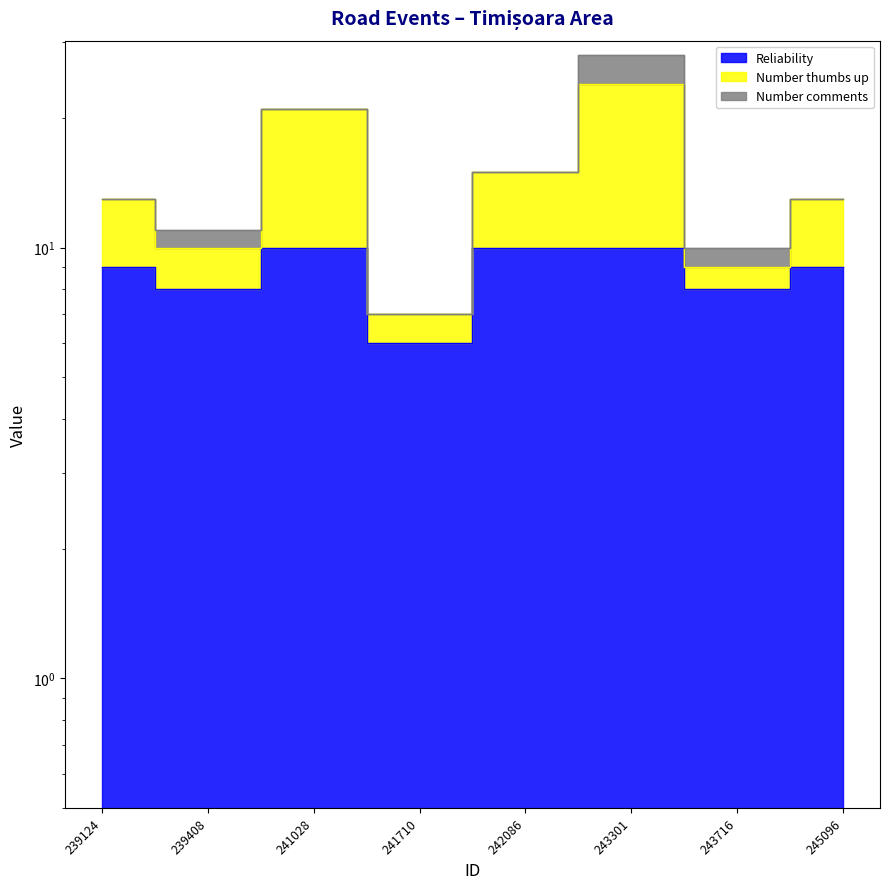

Does the chart have visible grid lines?

No